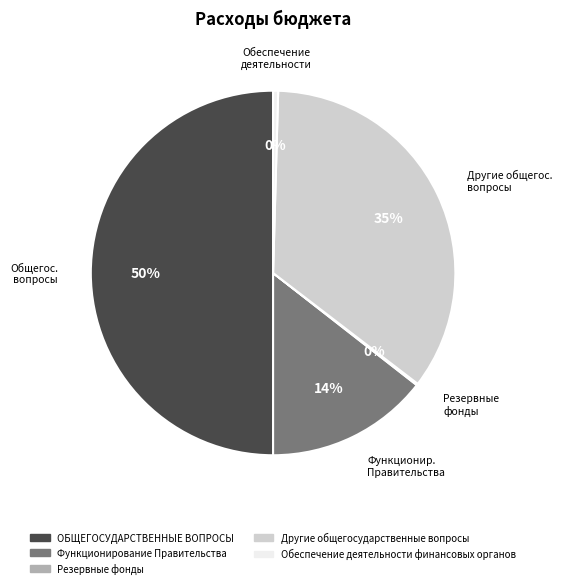

Which has a higher value, Обеспечение деятельности финансовых органов or ОБЩЕГОСУДАРСТВЕННЫЕ ВОПРОСЫ?

ОБЩЕГОСУДАРСТВЕННЫЕ ВОПРОСЫ